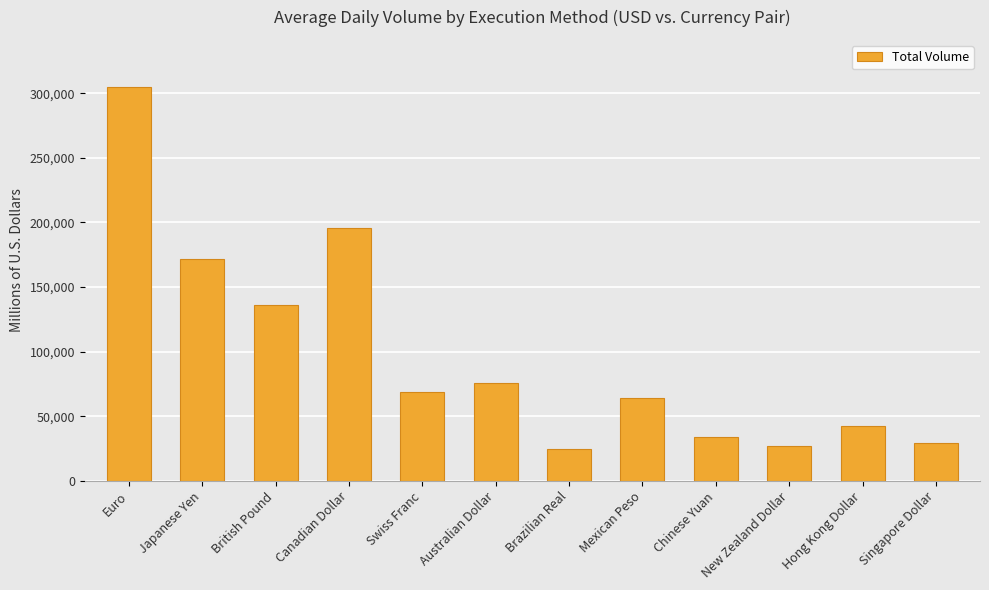

Count the number of categories in the chart.

12